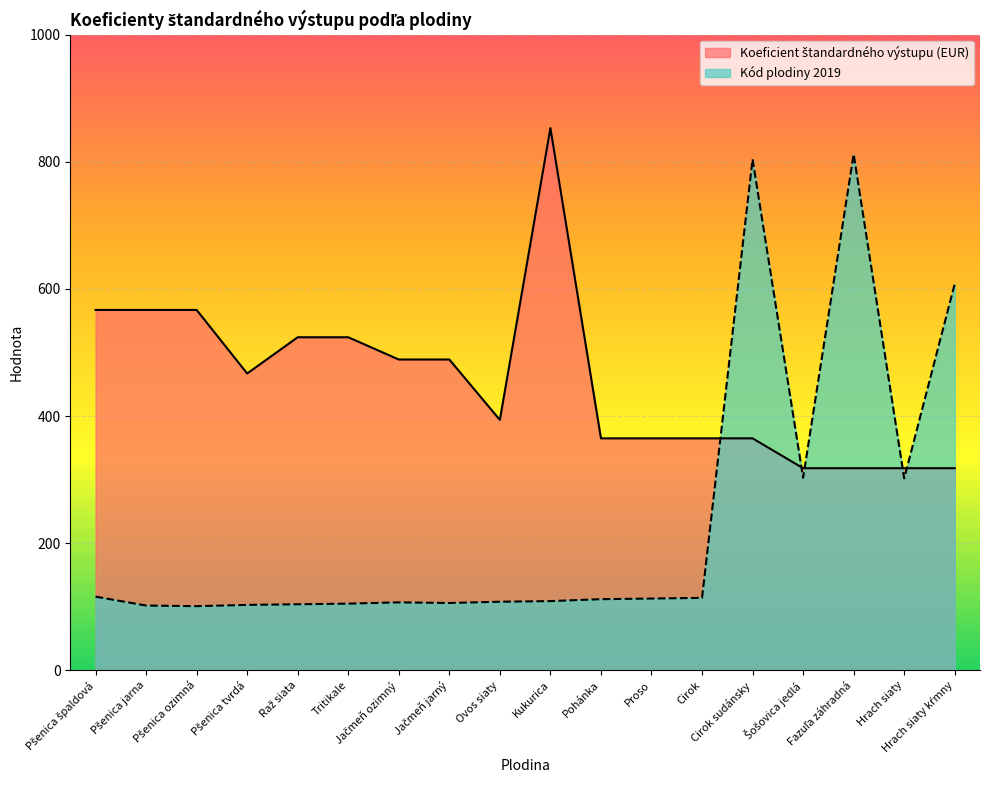

Is the value of Koeficient štandardného výstupu (EUR) at Proso greater than the value of Kód plodiny 2019 at Pohánka?

Yes